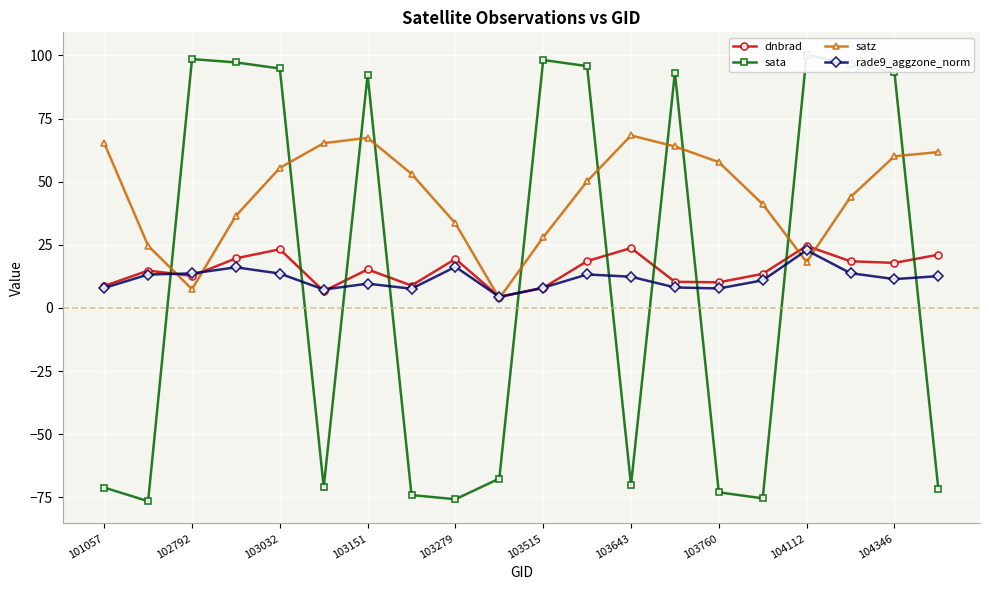

How many distinct data groups are displayed?

4